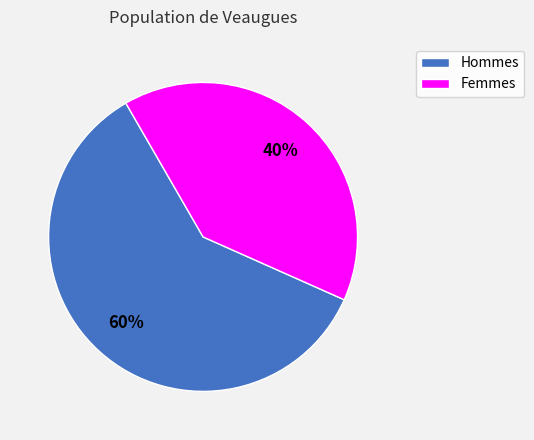

To the nearest percent, what is the average slice percentage?

50%